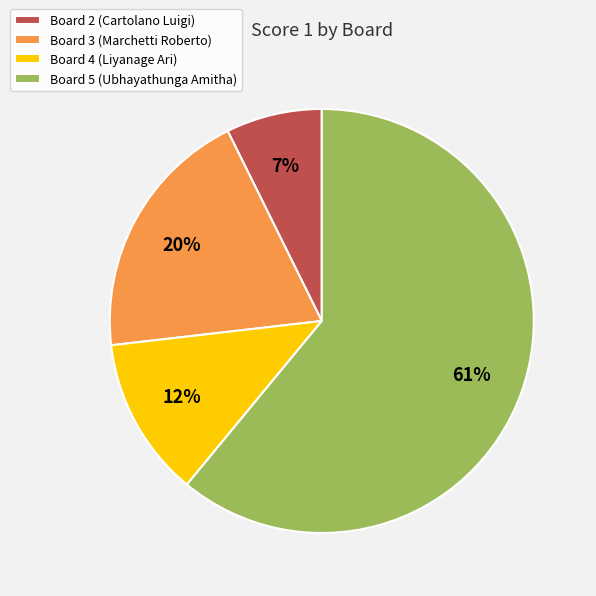

Is Board 5 (Ubhayathunga Amitha) the majority of the pie?

Yes